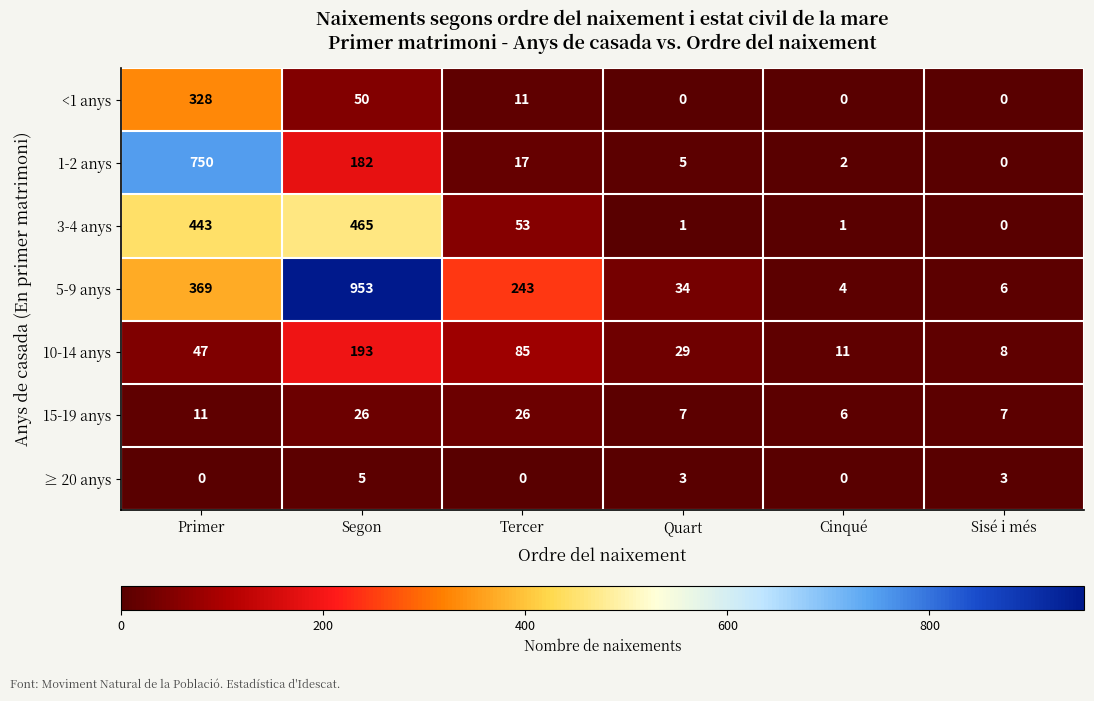

The value of <1 anys at Tercer is 6. True or false?

False